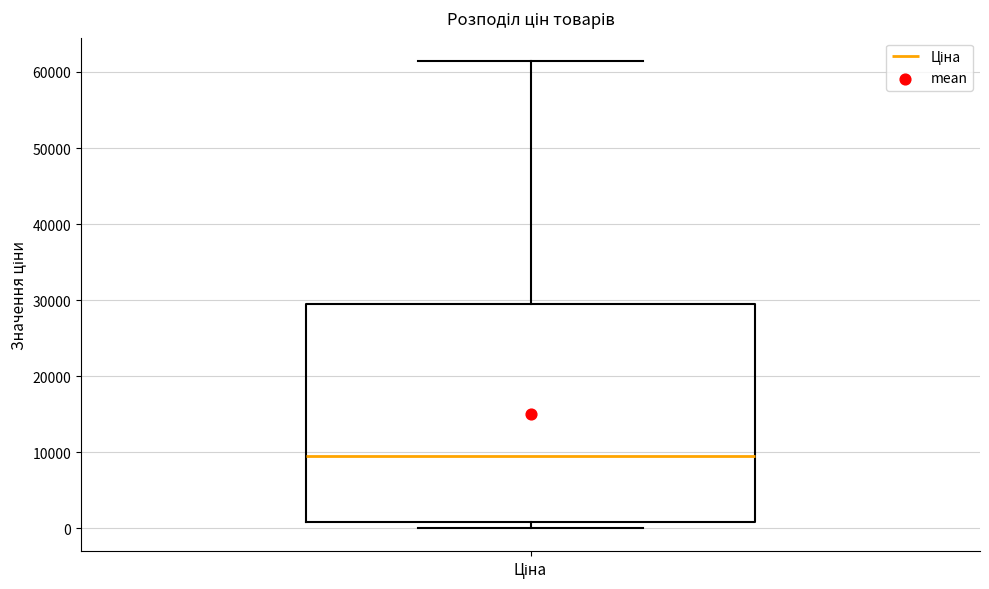

Read this box plot against the y-axis: the position of the median line, the range covered by the box, and the ends of both whiskers. The values are not printed on the chart, so give them approximately, as read against the axis.

median 9000, box 1000 to 29000, whiskers 0 to 61000